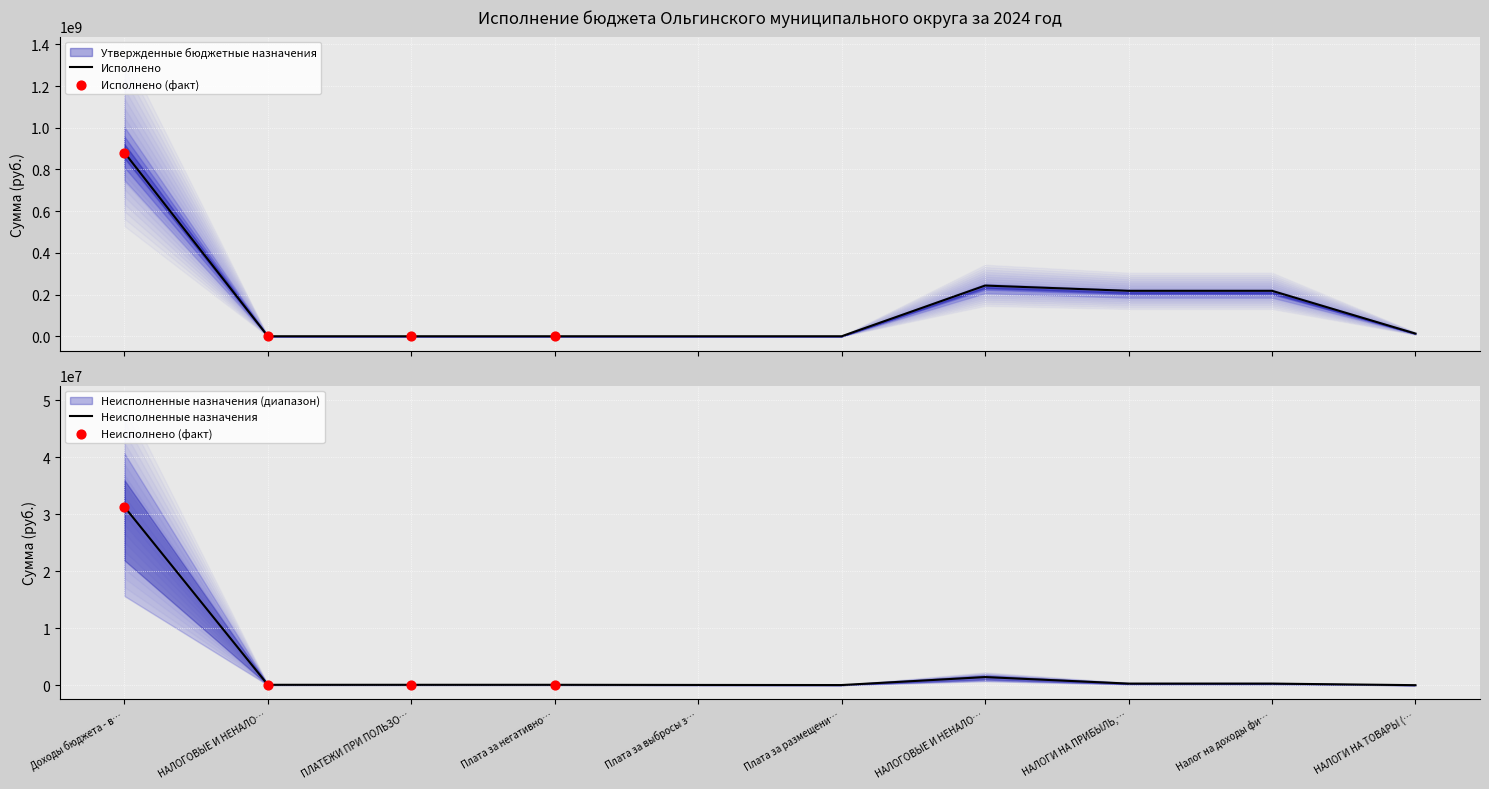

Is the value of Утвержденные бюджетные назначения at Плата за негативно… greater than the value of Неисполненные назначения at Налог на доходы фи…?

No